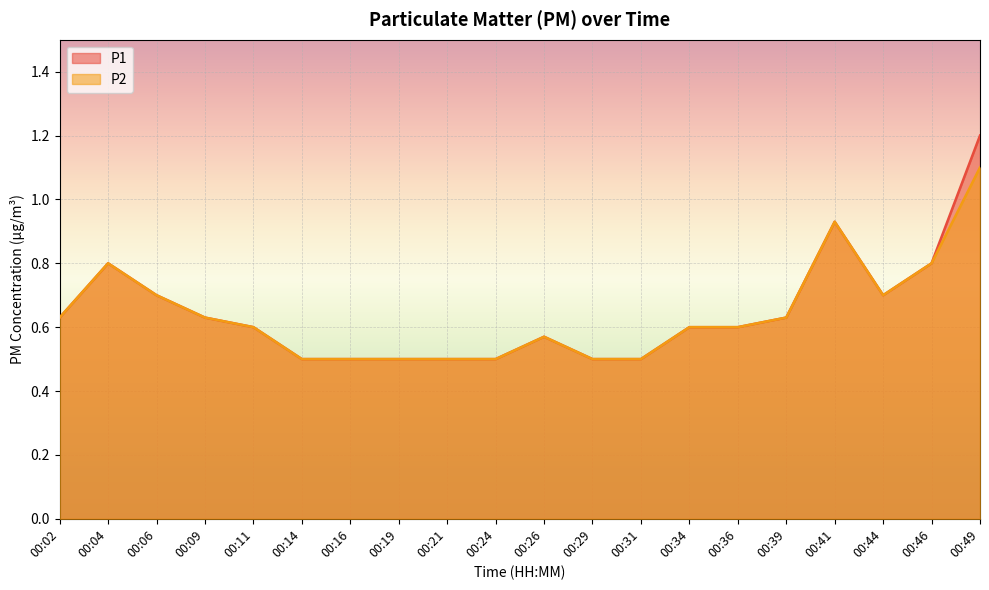

True or false: P2 has a value of 0.7 at 00:44.

True